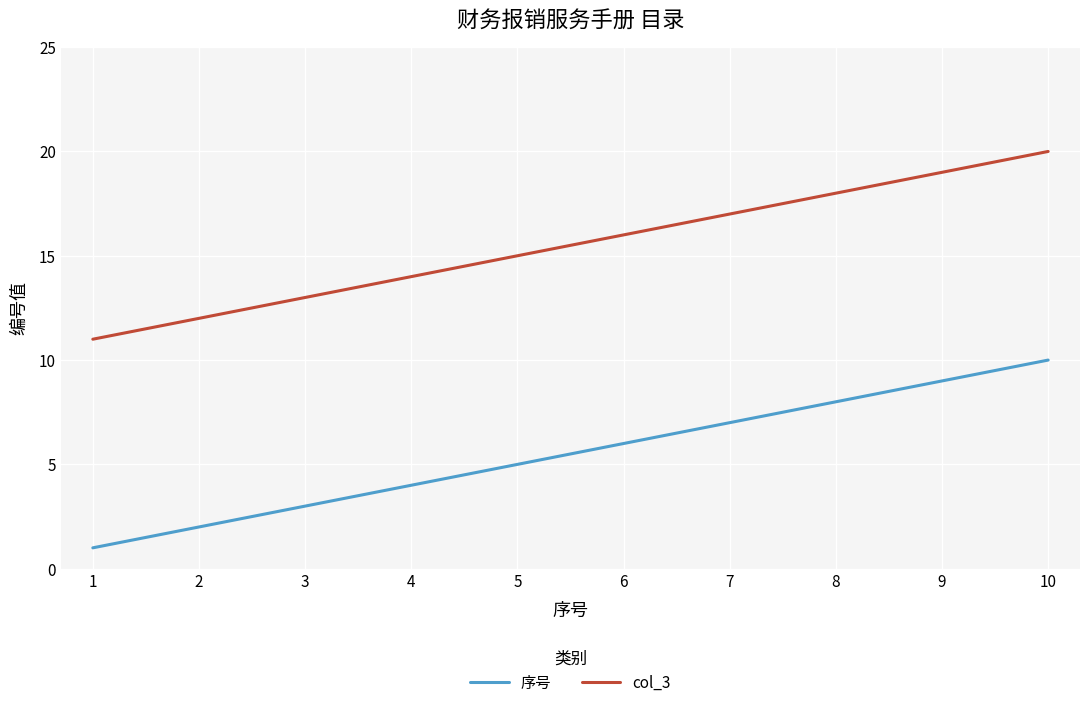

How many lines are shown in the chart?

2